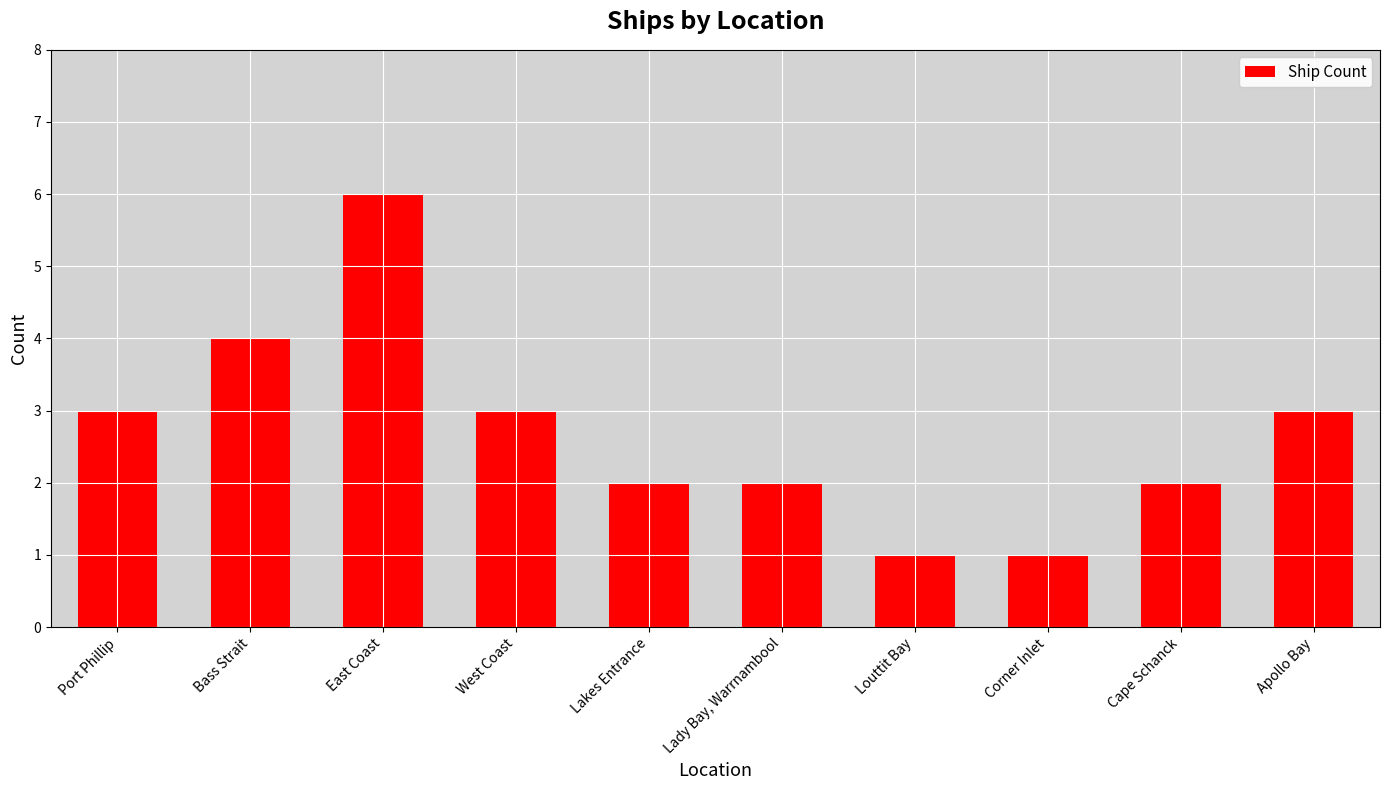

Approximately how many times larger is the value at Port Phillip compared to Lakes Entrance?

1.5